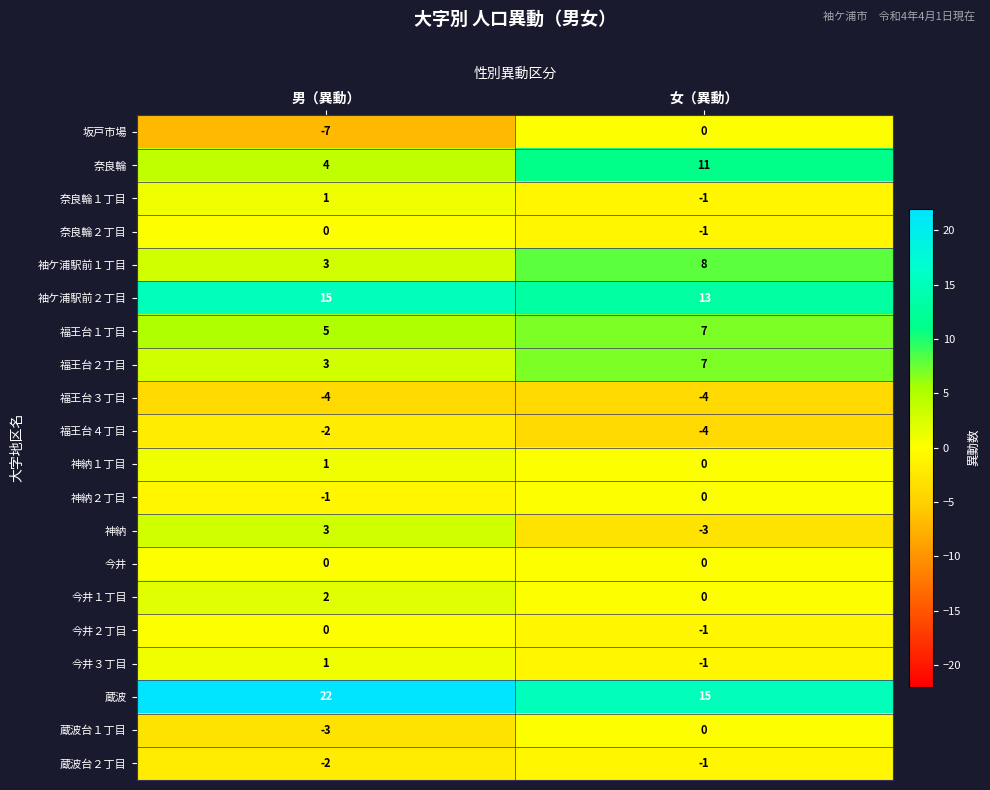

Which category has the lowest value across all series?

男（異動）